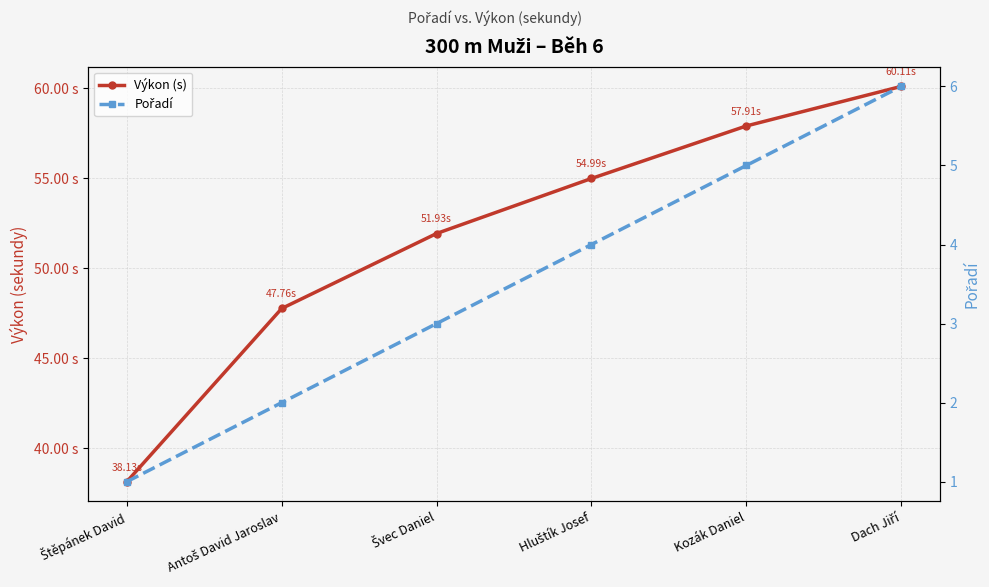

Which series has the largest total across all categories?

Výkon (s)